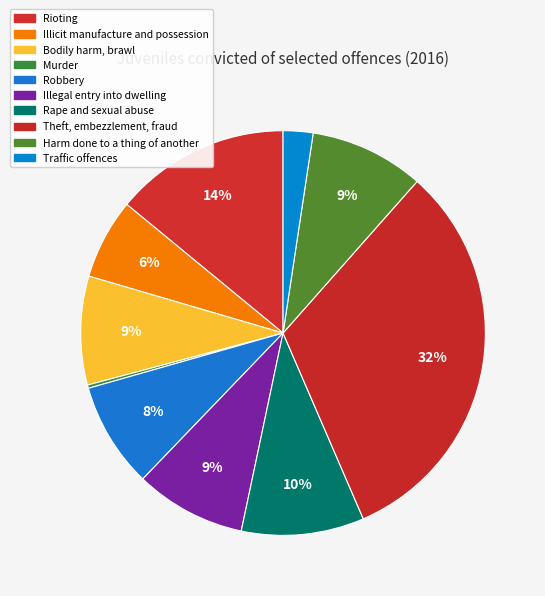

Is it true that Harm done to a thing of another is 9% of the pie?

True